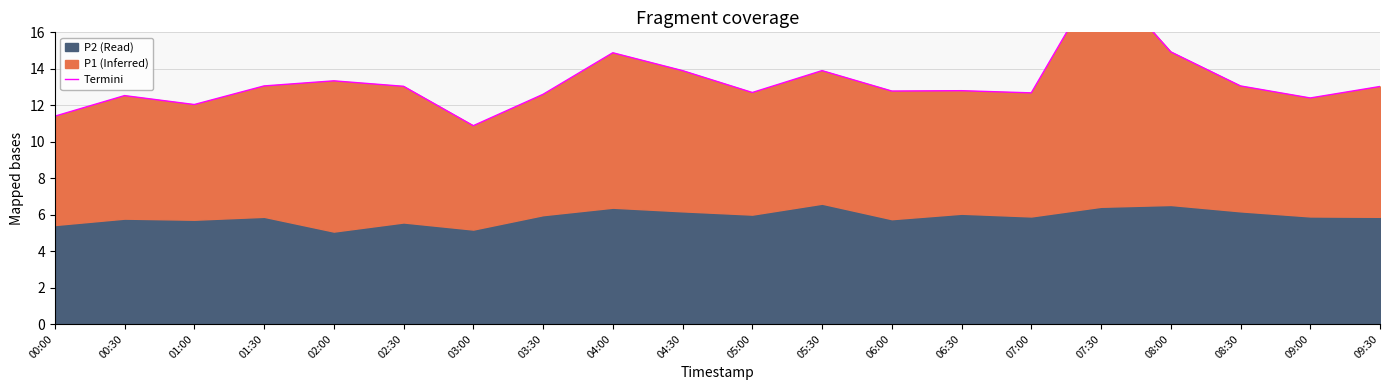

Is it true that the value at 00:30 is 12.5?

True